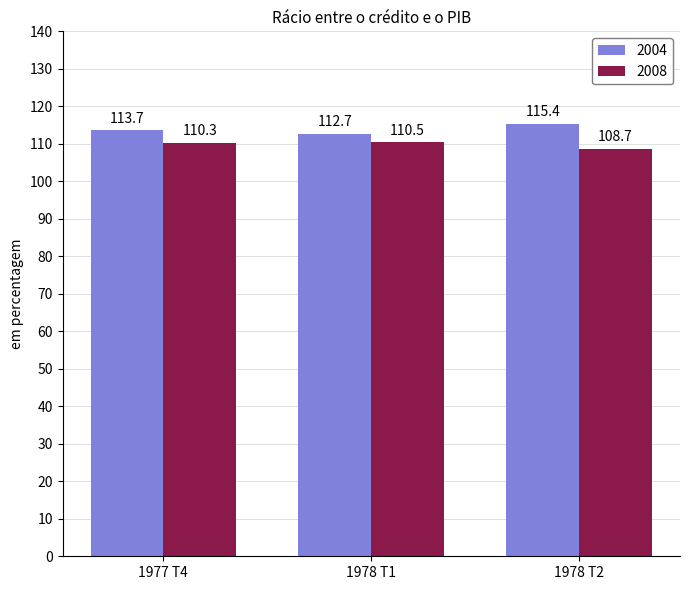

What are all the series names shown in the legend?

2004, 2008